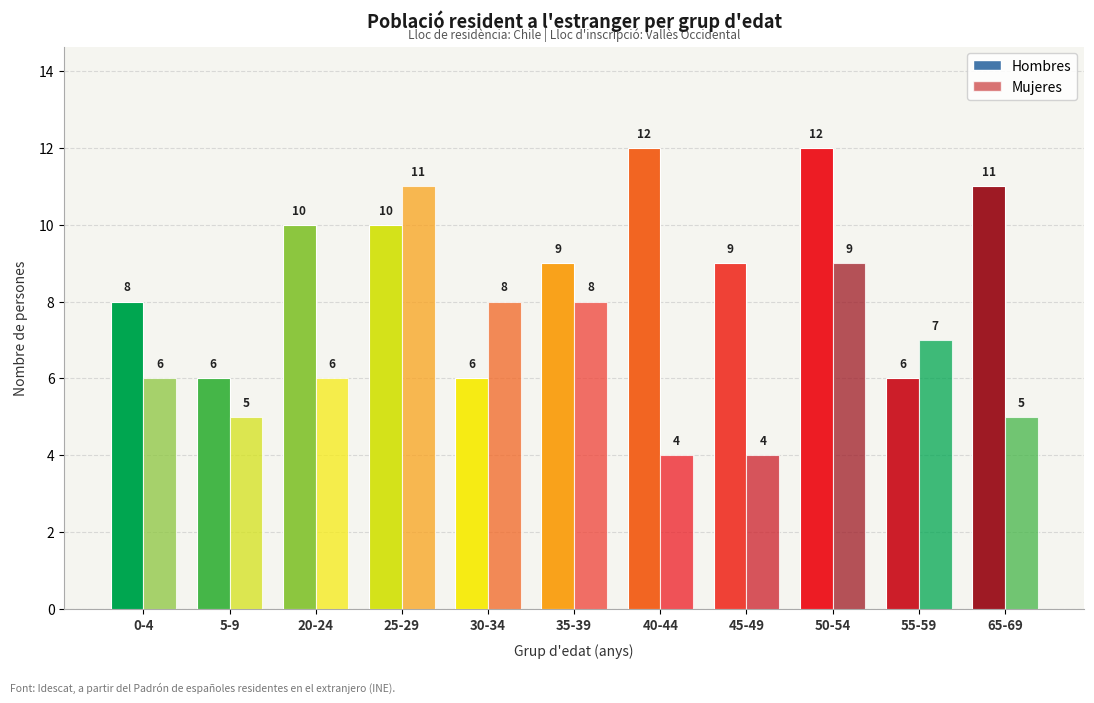

Does the chart contain any negative values?

No